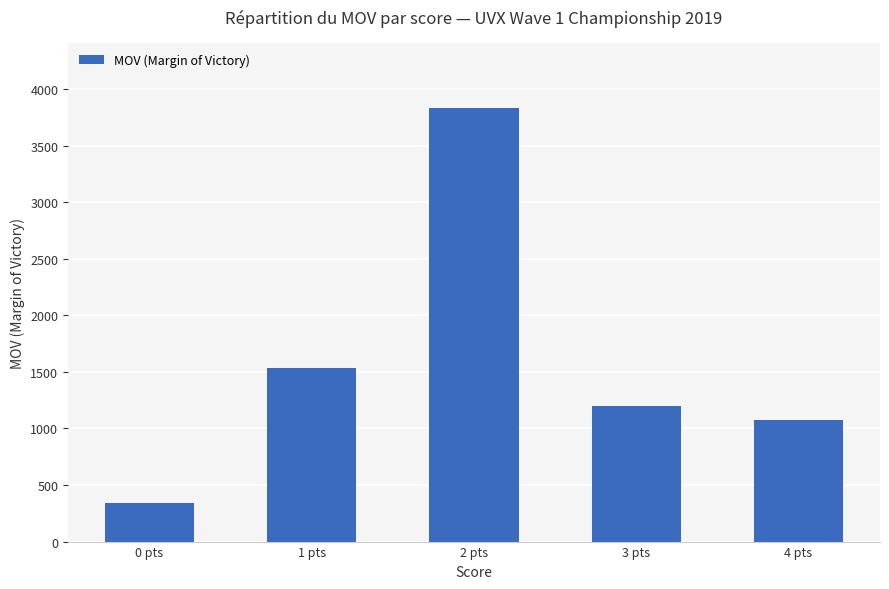

What is the minimum value shown in the chart?

345